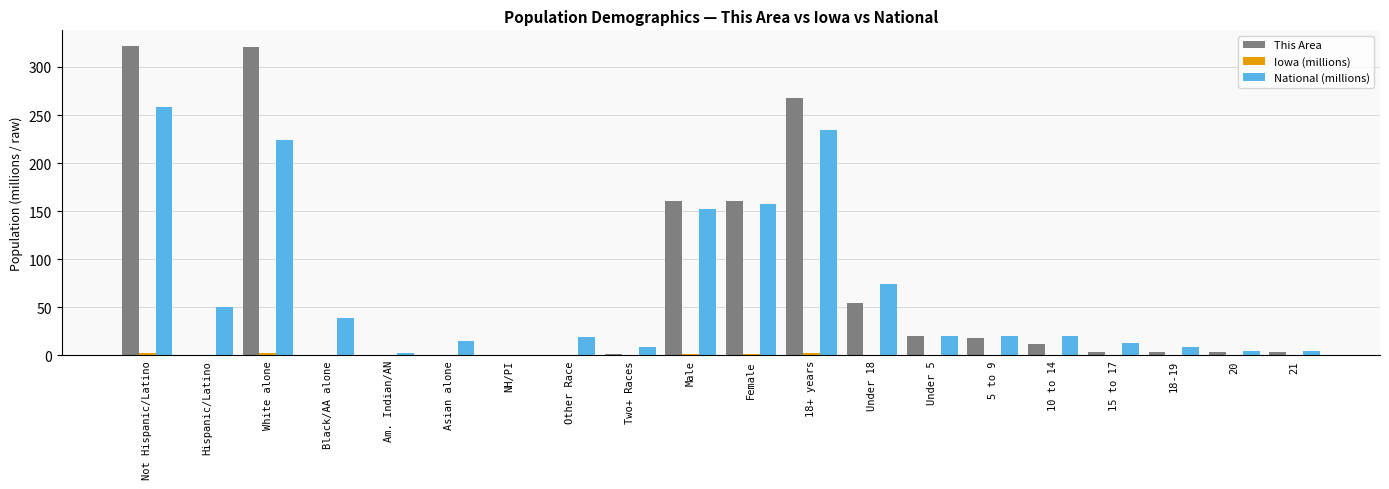

True or false: National (millions) has a value of 4.5 at 20.

True